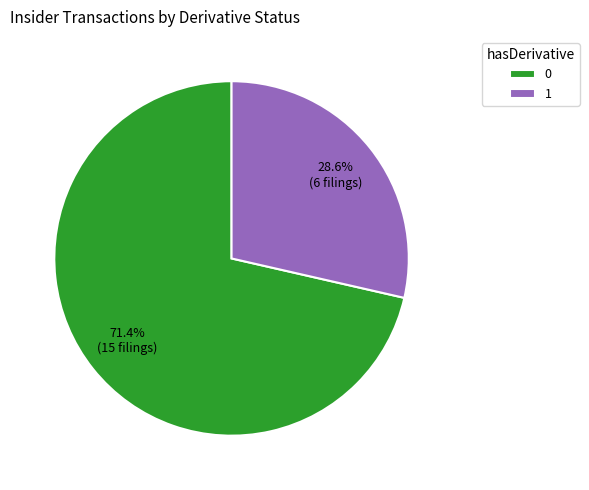

Which category has the smallest portion of the pie?

1